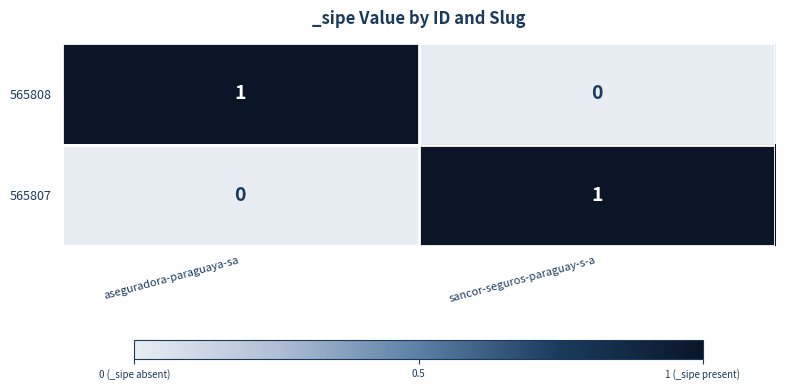

Rank the categories by 565807 value from highest to lowest.

sancor-seguros-paraguay-s-a, aseguradora-paraguaya-sa